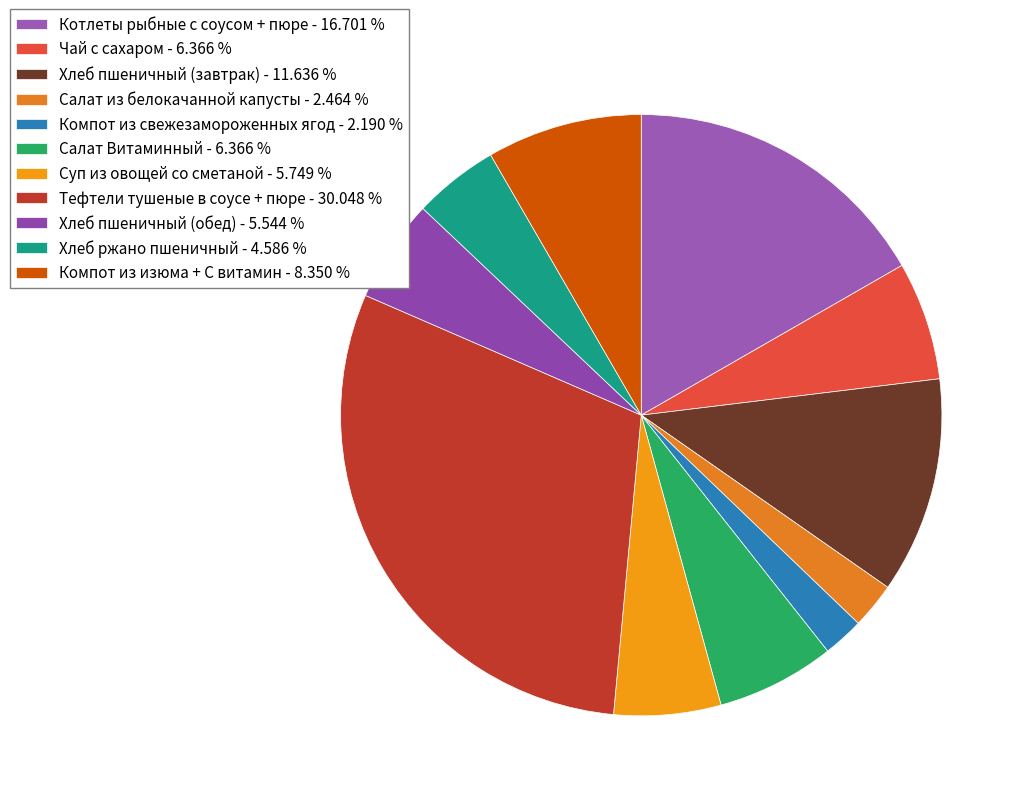

Is there a majority slice in this chart?

No